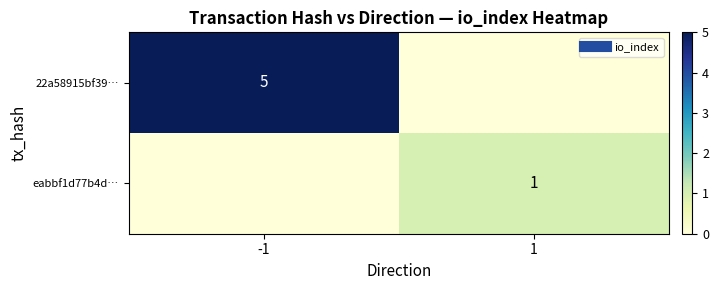

Is the value of eabbf1d77b4d… at -1 greater than the value of 22a58915bf39… at -1?

No